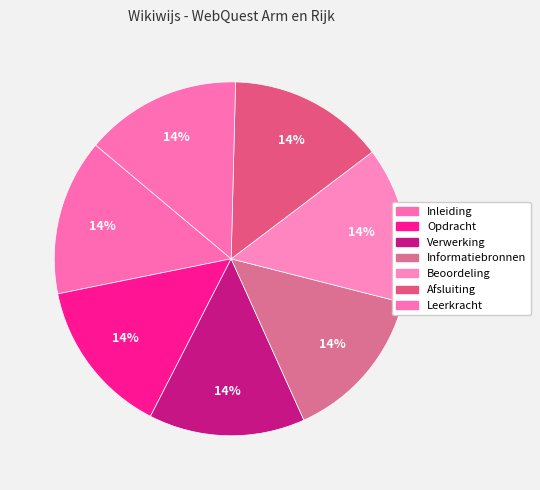

Combined, do Opdracht and Beoordeling account for over 50%?

No